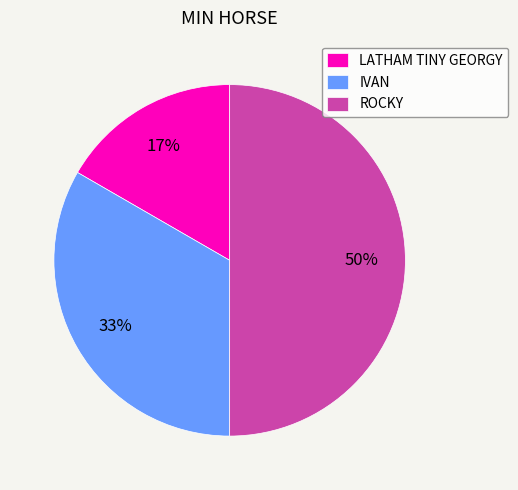

Approximately how many times larger is the value at LATHAM TINY GEORGY compared to IVAN?

0.5